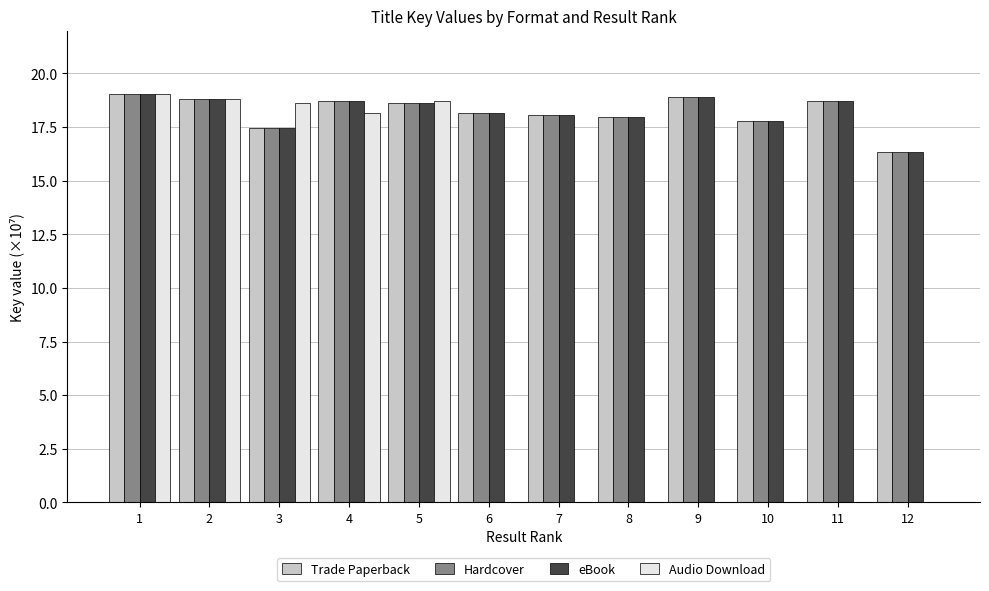

Between 4 and 10, which series saw the biggest shift?

Audio Download